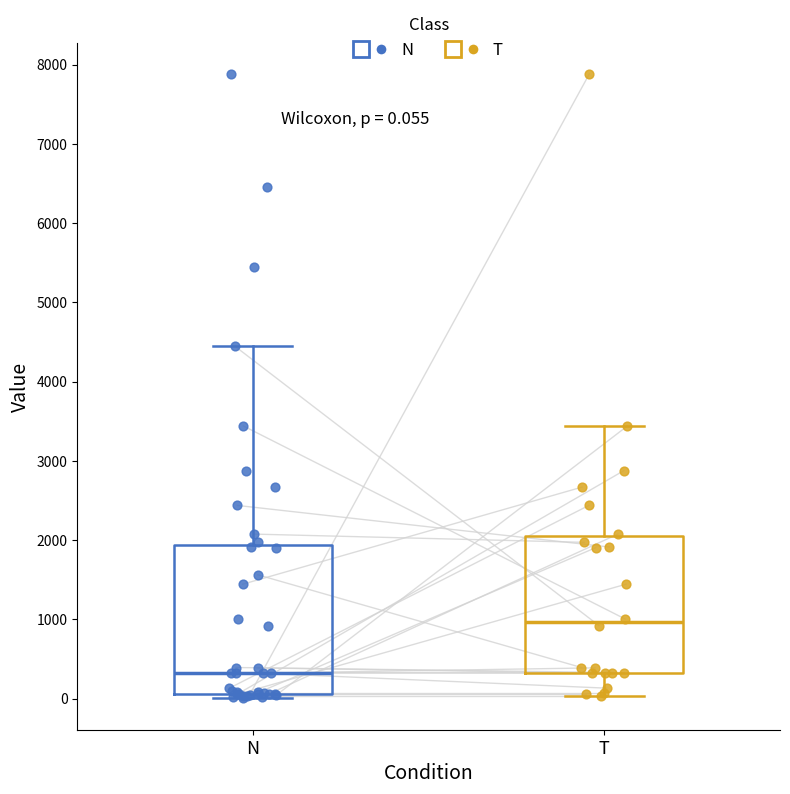

Which box's median line is the highest?

T